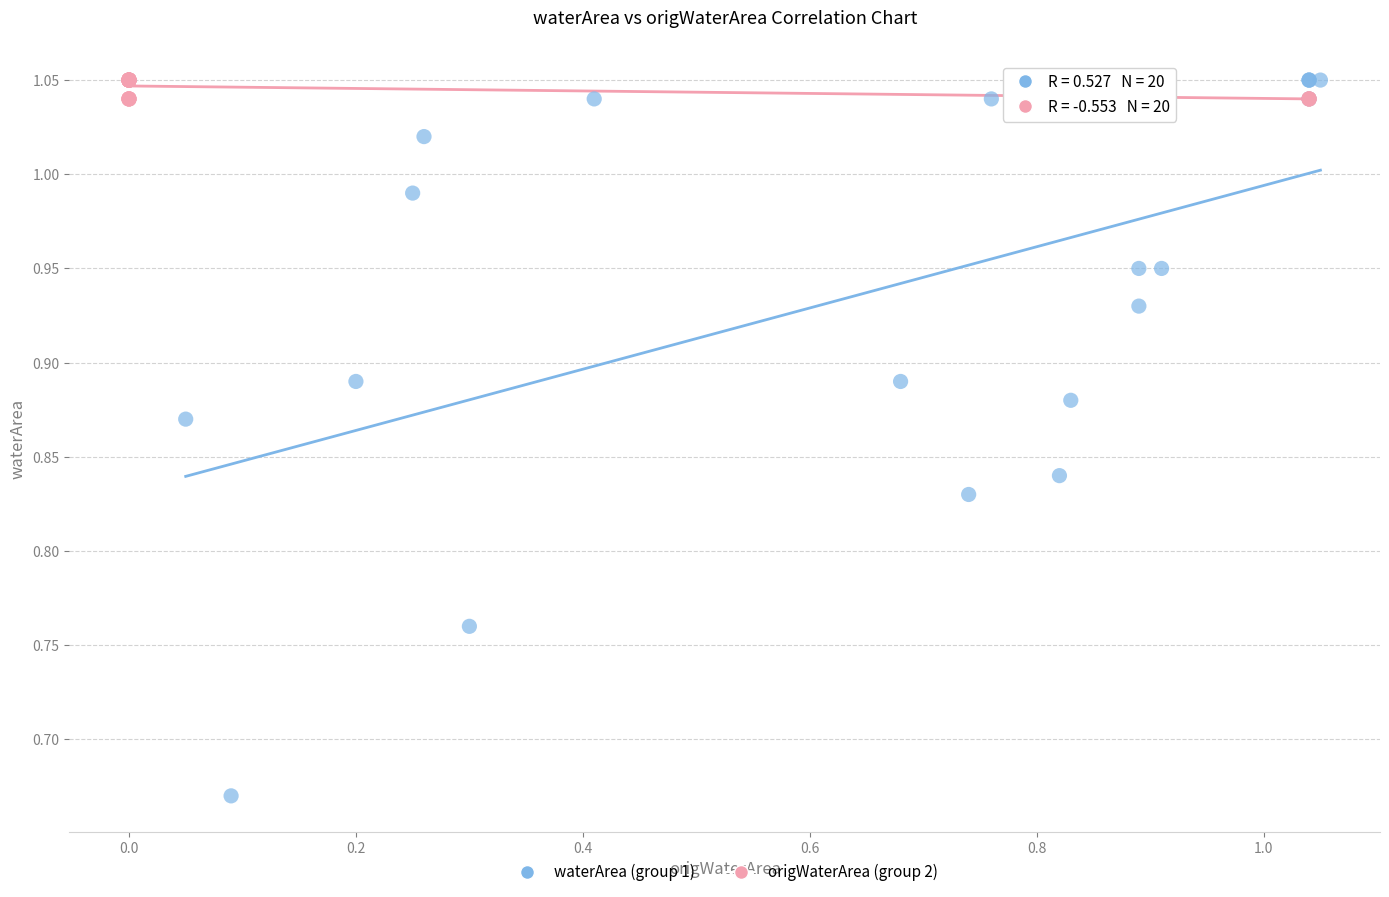

What are all the series names shown in the legend?

waterArea (group 1), origWaterArea (group 2)